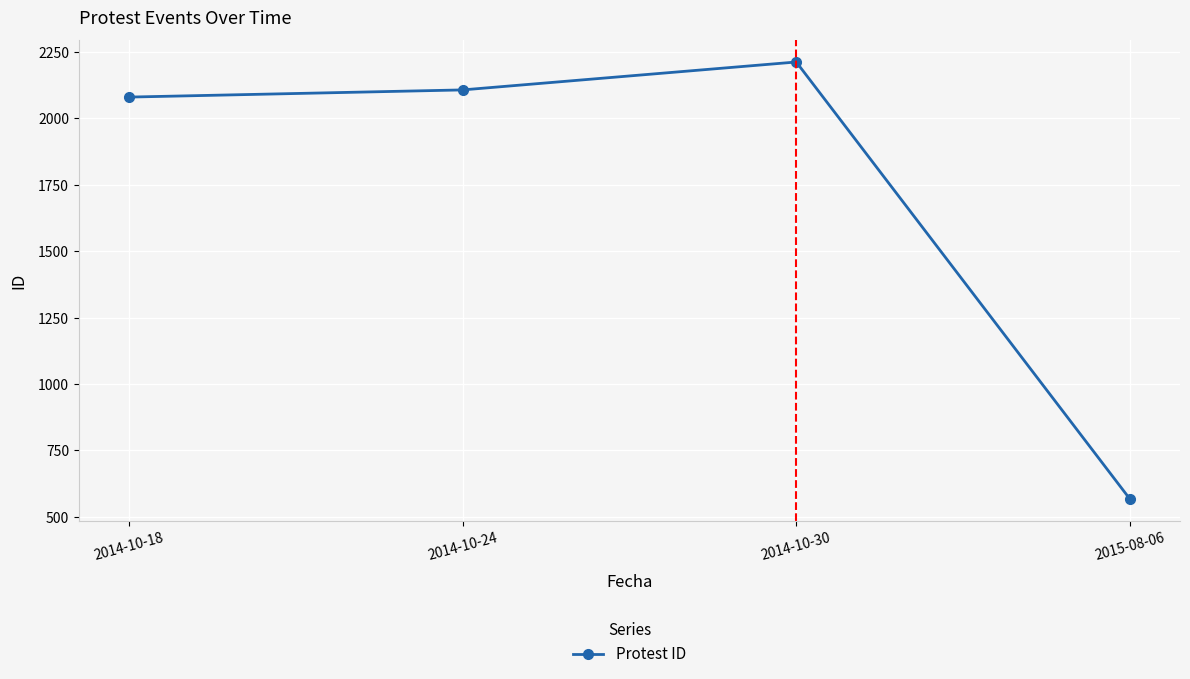

What is the label of the 3rd point from the left?

2014-10-30